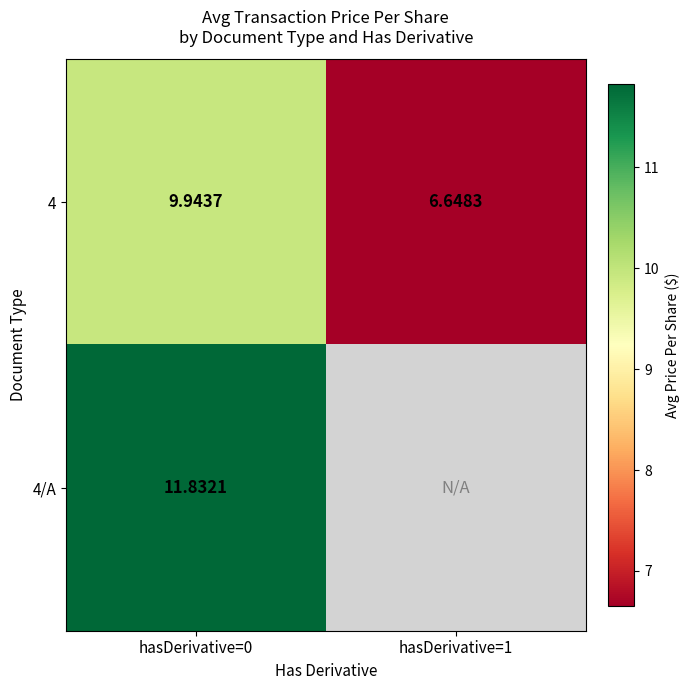

How many values in the 4 series exceed 9?

1